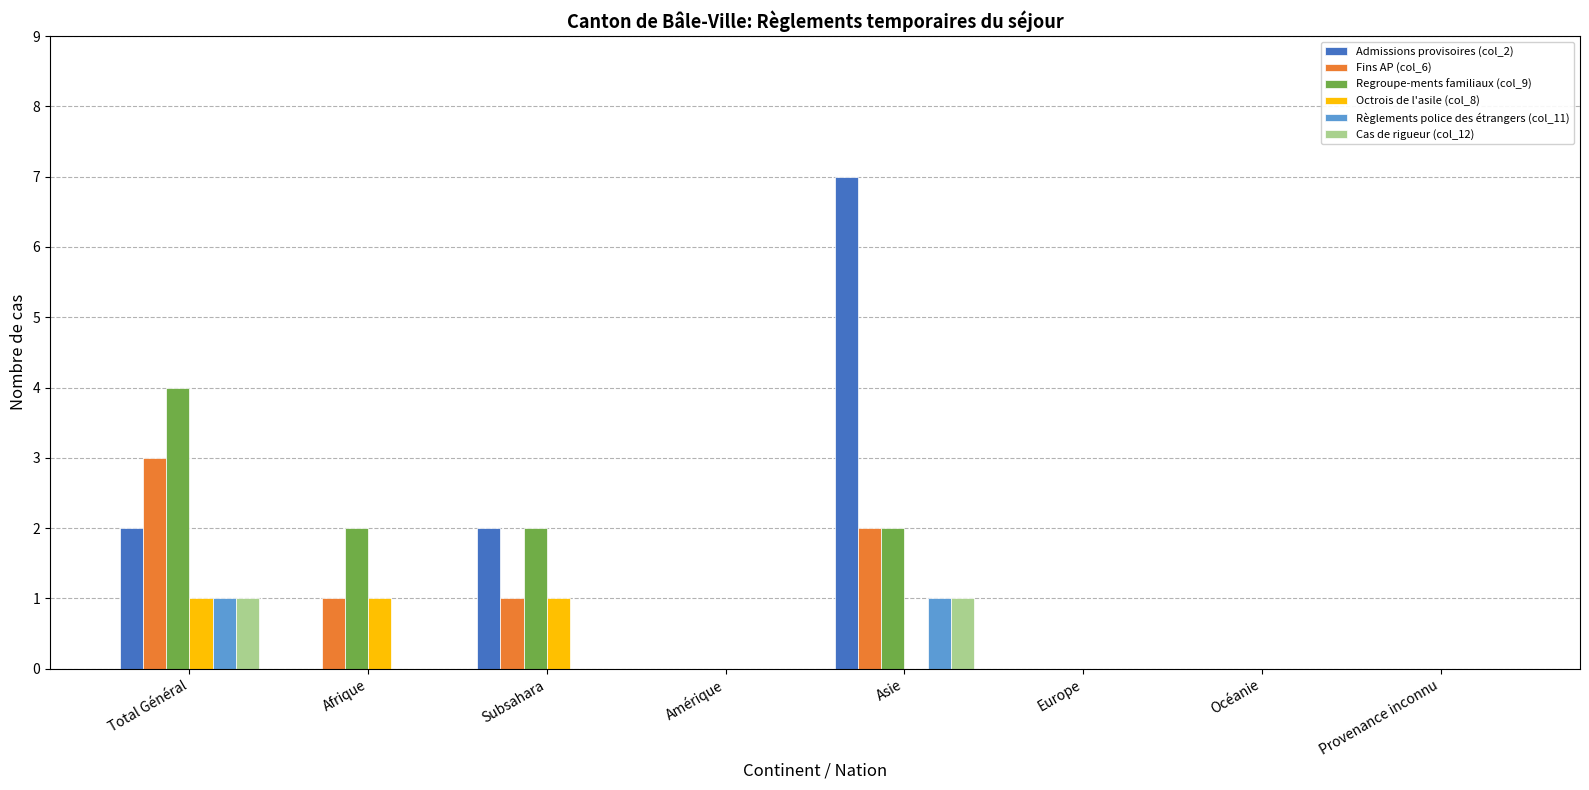

True or false: Admissions provisoires (col_2) has a value of -2 at Océanie.

False